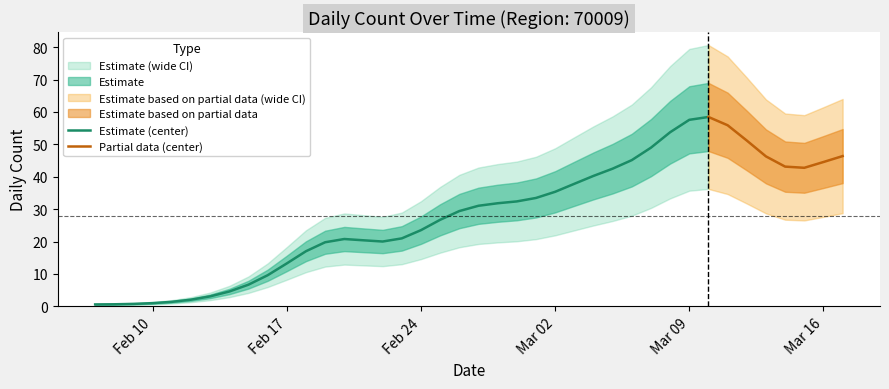

How many data points are above 29?

19